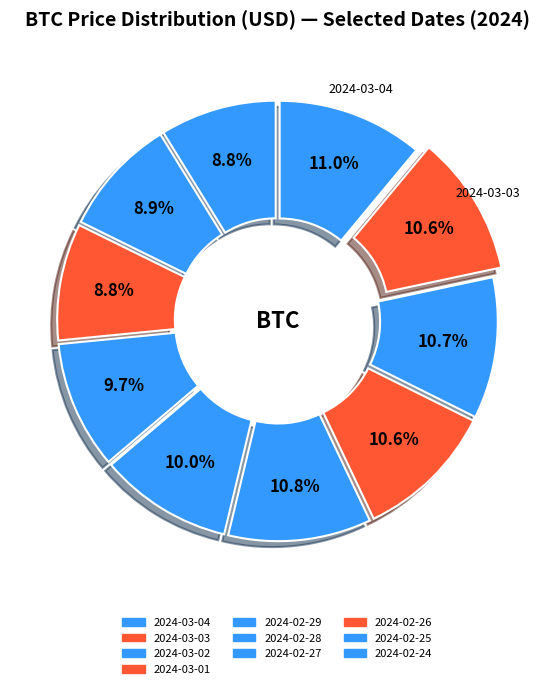

The 2024-02-24 slice represents 1% of the pie. True or false?

False